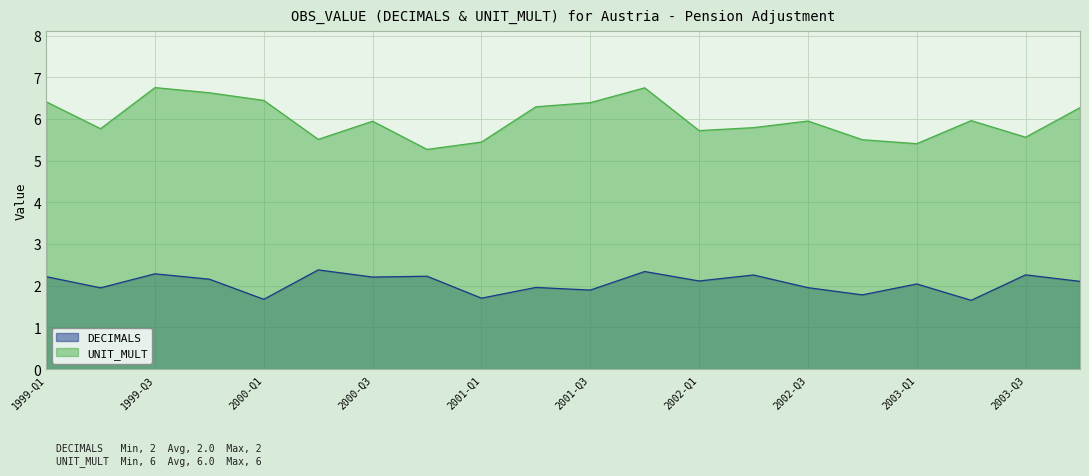

What is the greatest value displayed?

6.8